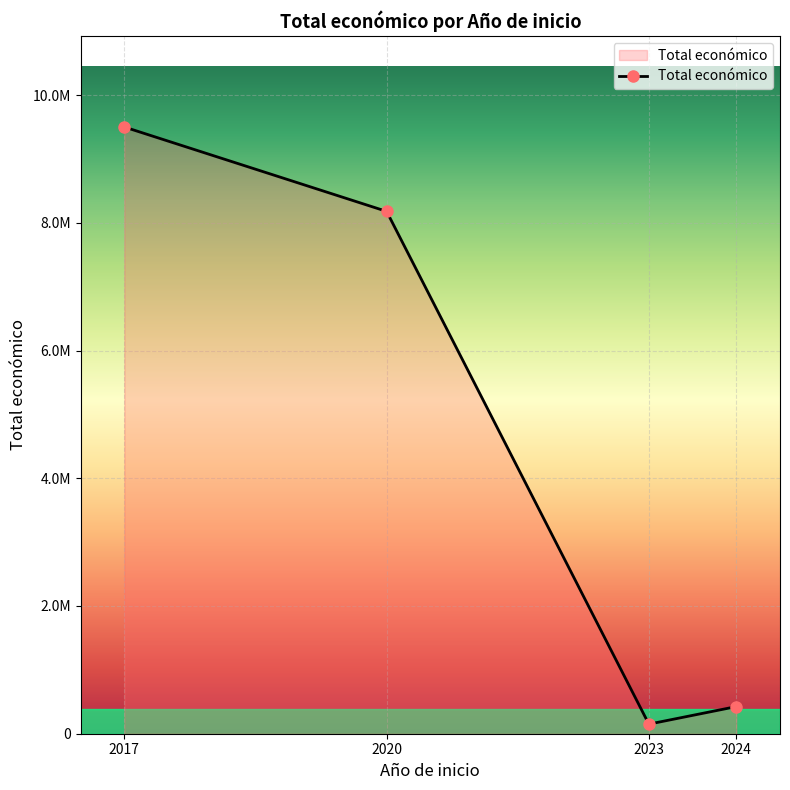

Which label corresponds to the largest value in the chart?

2017